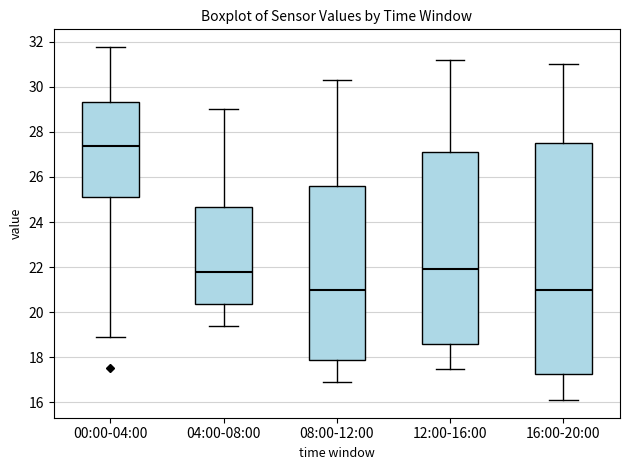

Where is the lower edge of the box for 04:00-08:00 on the y-axis? The values are not printed on the chart, so give them approximately, as read against the axis.

20.4